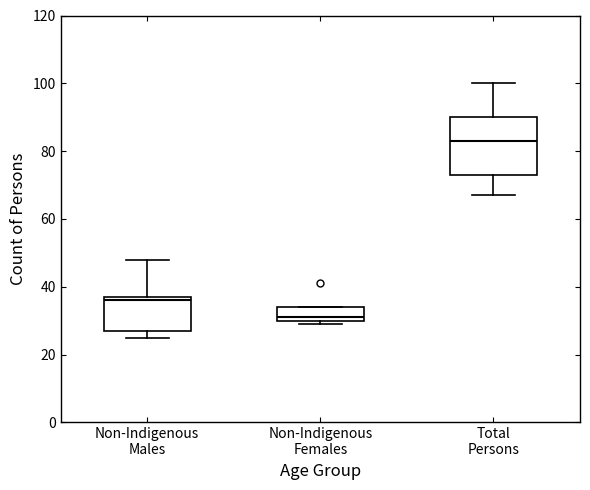

Comparing the boxes themselves (not the whiskers), which one is the tallest?

Total Persons